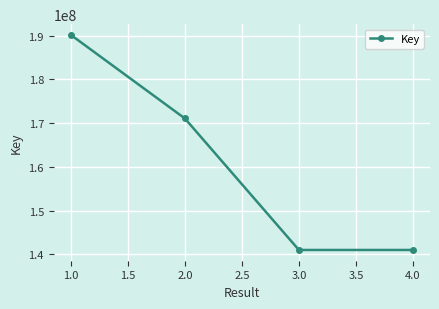

How many lines are shown in the chart?

1